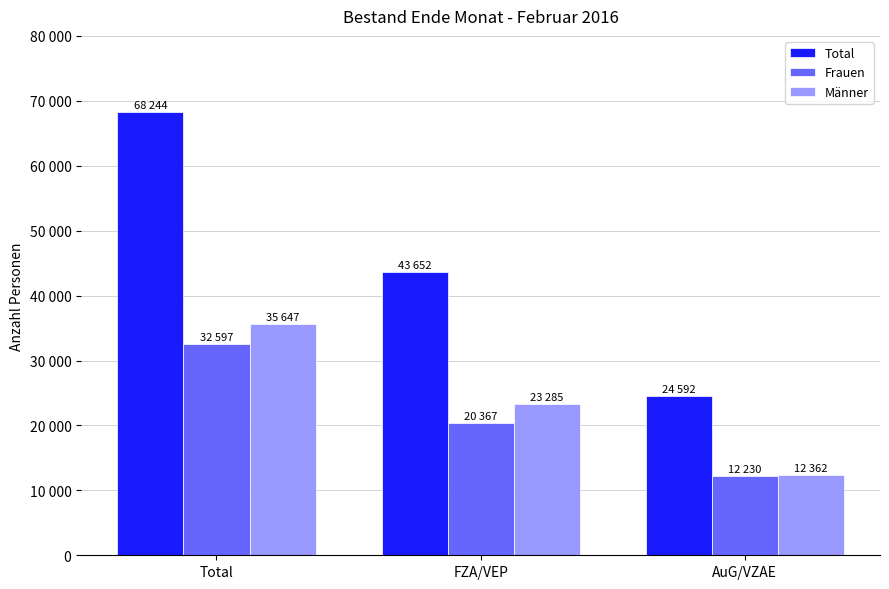

What is the difference between the maximum and second lowest values in the Total series?

24592